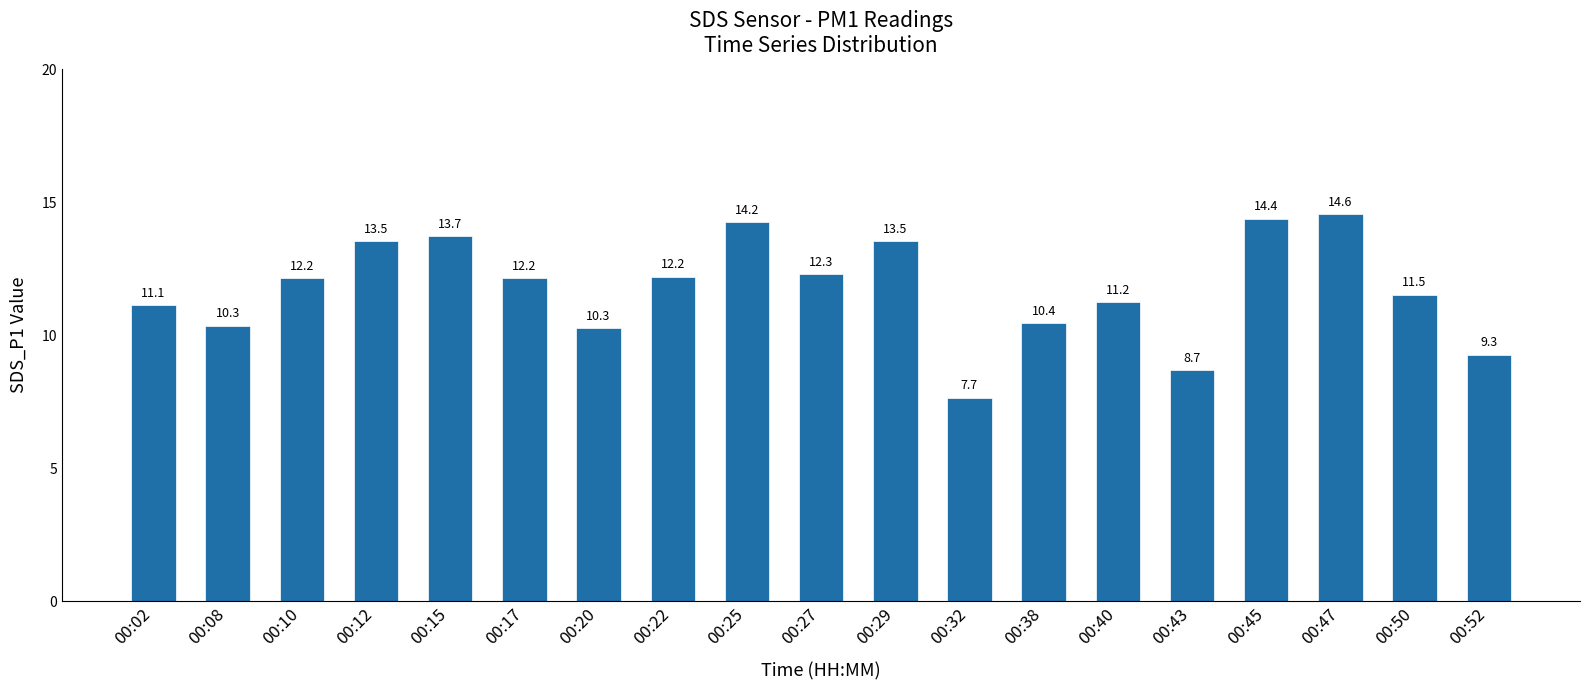

Is it true that the value at 00:17 is 20.2?

False